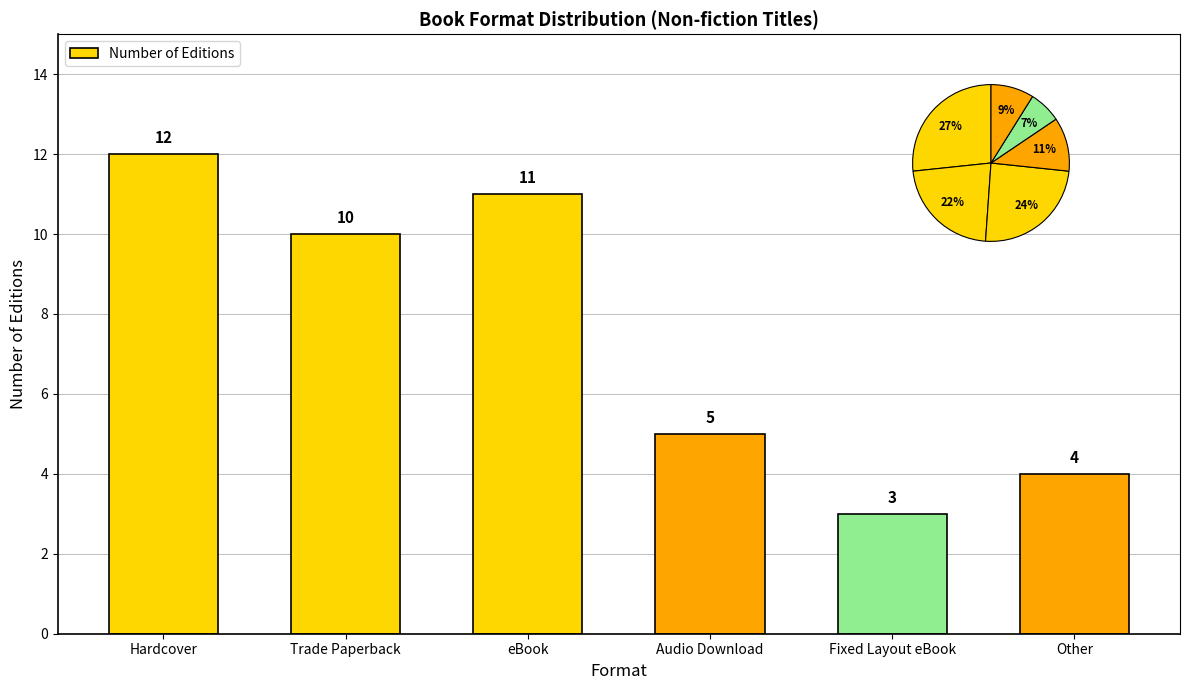

What position from the left is Hardcover?

1